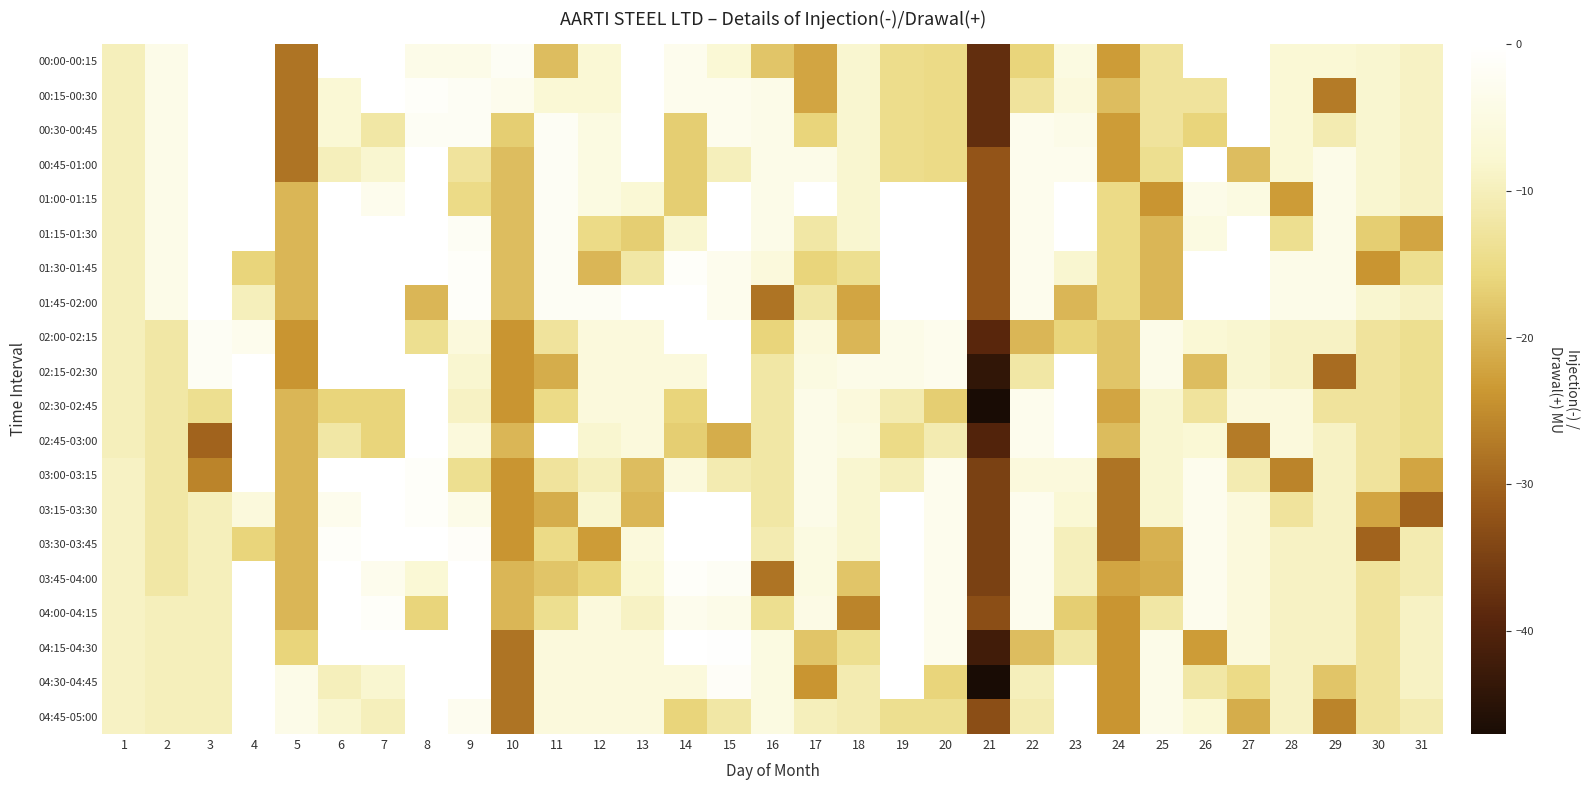

At which category is the sum across all series the highest?

4